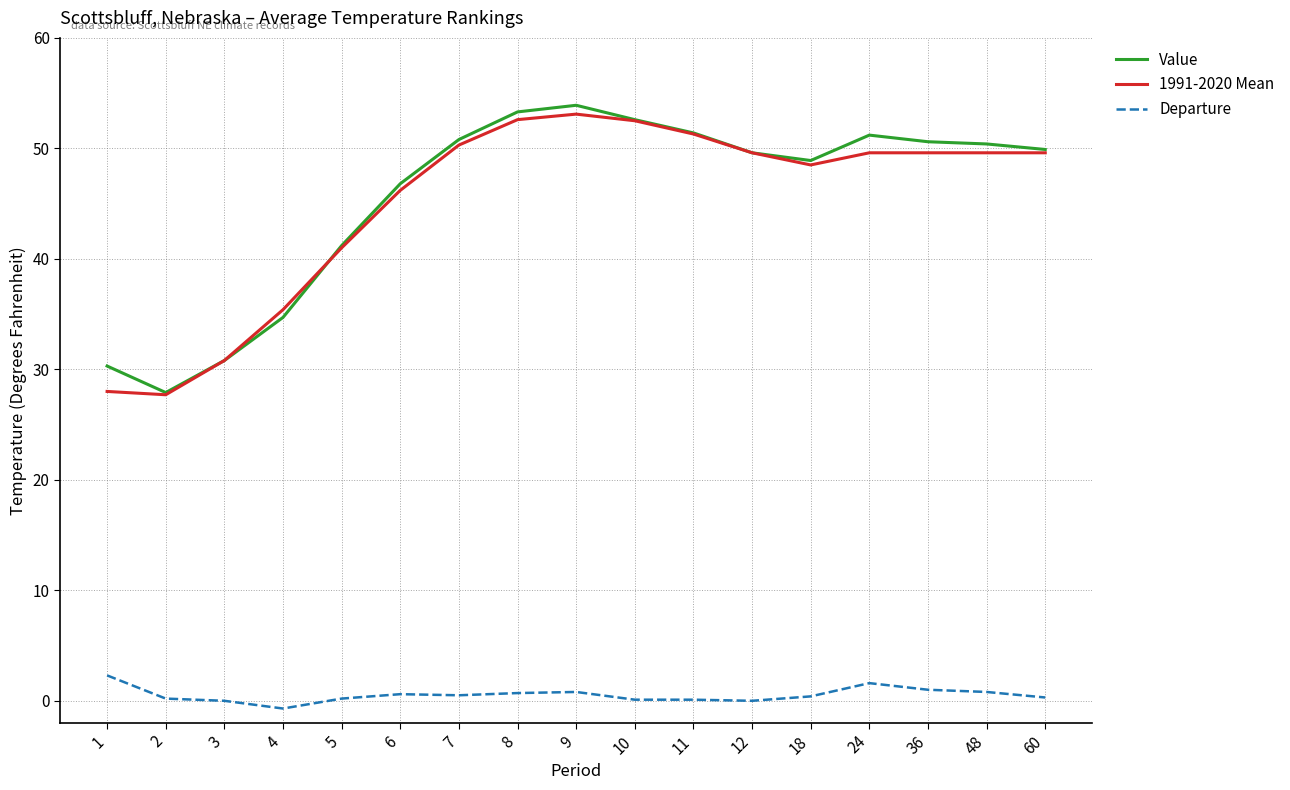

Is the value of 1991-2020 Mean at 6 greater than the value of Value at 10?

No